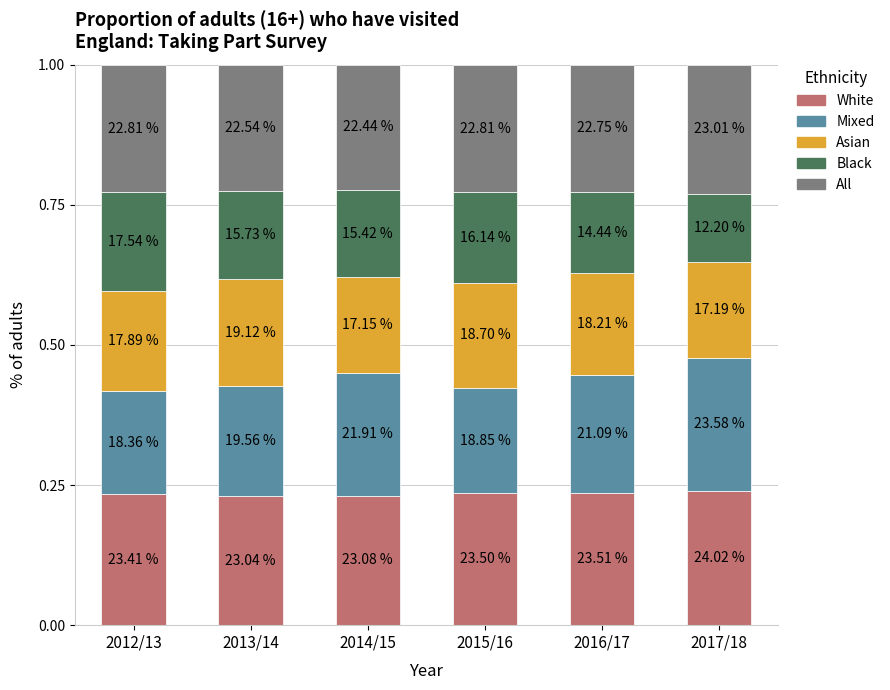

Rank the series at 2013/14 from highest to lowest value.

White, All, Mixed, Asian, Black